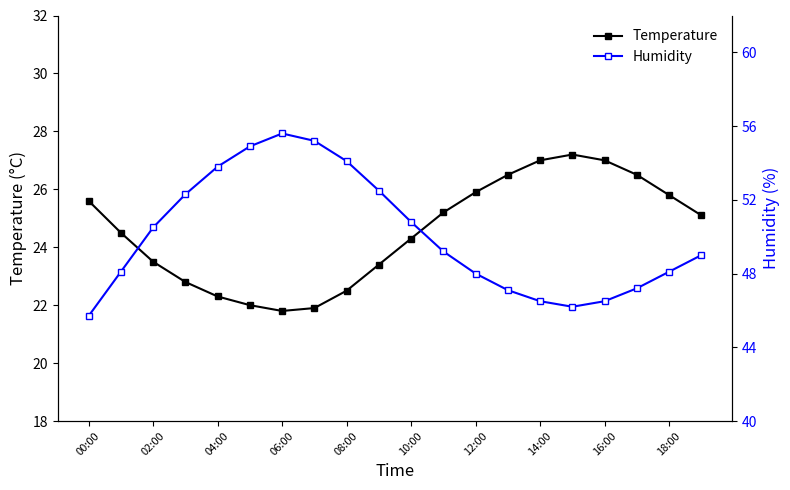

What is the minimum value for Temperature?

21.8